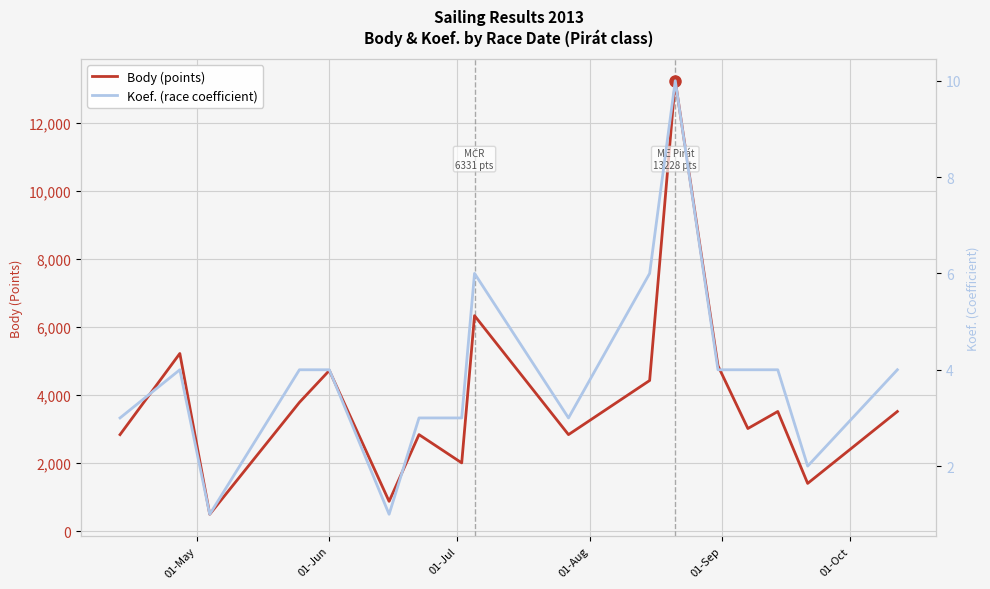

What is the smallest value displayed?

1